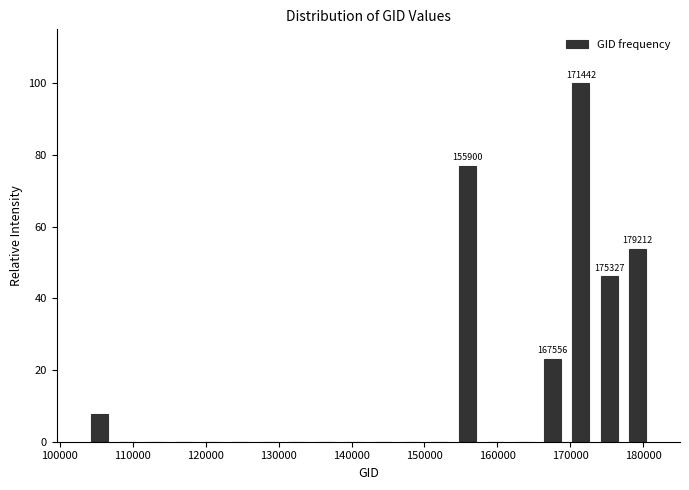

Around what value on the x-axis is the tallest bar? Give the approximate position of its centre, as read against the axis.

171000